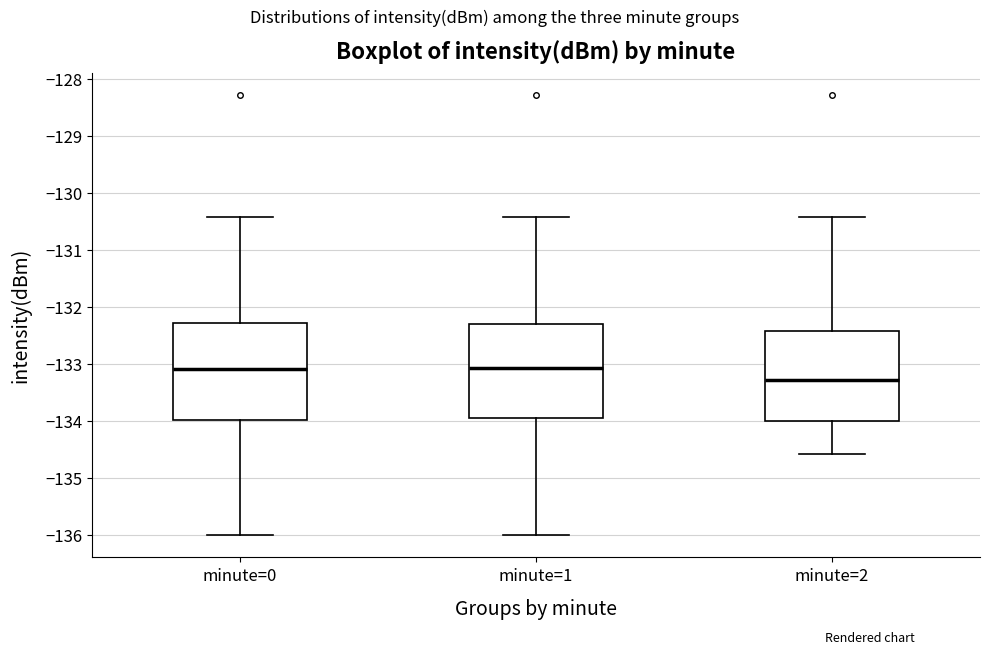

Where does the upper whisker of the box for minute=2 end on the y-axis? The values are not printed on the chart, so give them approximately, as read against the axis.

-130.4